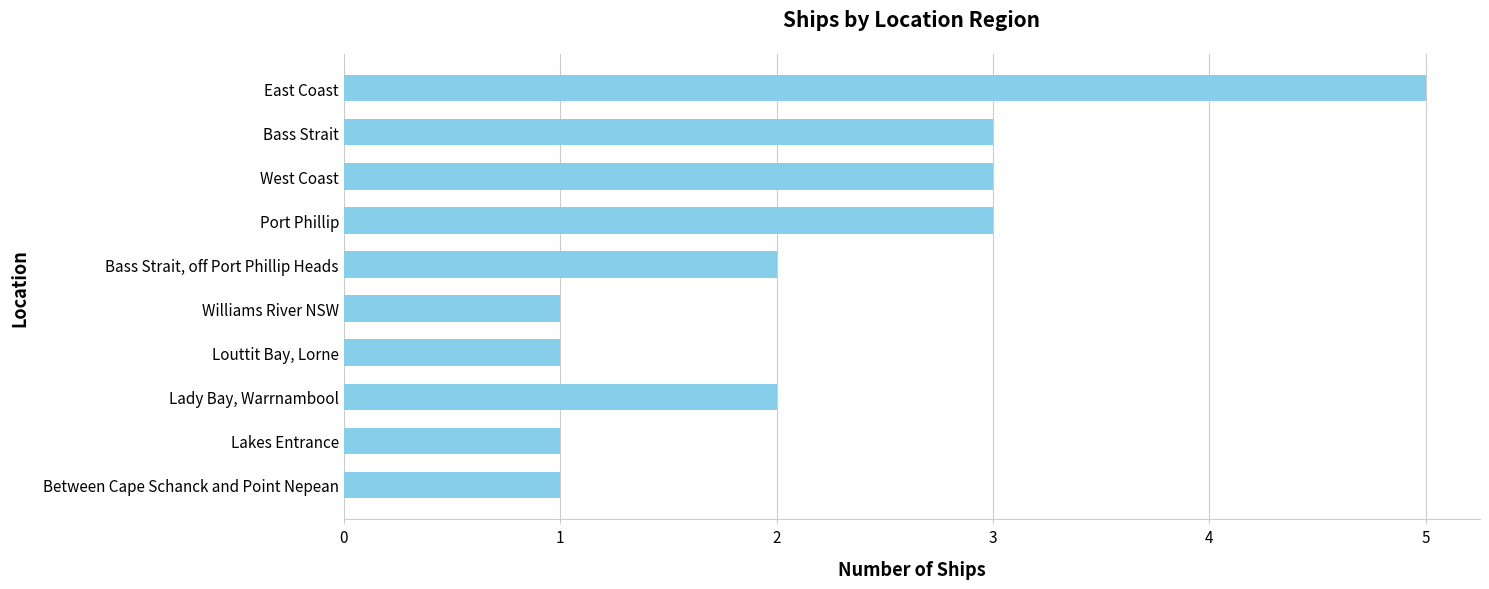

The chart shows a value of 3 at West Coast. True or false?

True